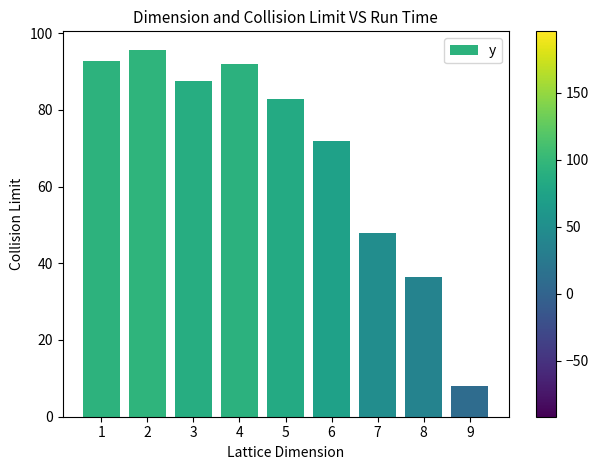

What is the smallest value displayed?

8.1